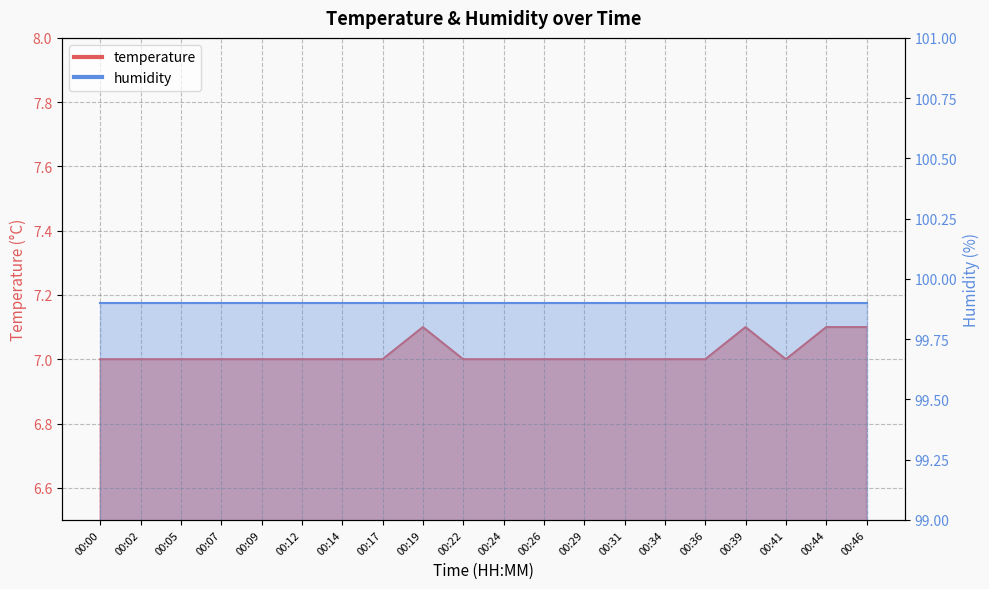

Rank the categories by value from highest to lowest.

00:19, 00:39, 00:44, 00:46, 00:00, 00:02, 00:05, 00:07, 00:09, 00:12, 00:14, 00:17, 00:22, 00:24, 00:26, 00:29, 00:31, 00:34, 00:36, 00:41